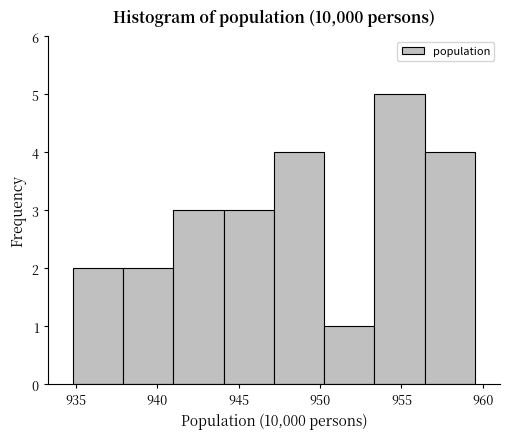

What is the height of the bar covering 947.0 to 950.0 on the x-axis? Neither the bar edges nor the heights are printed on the chart, so give them approximately, as read against the axes.

4